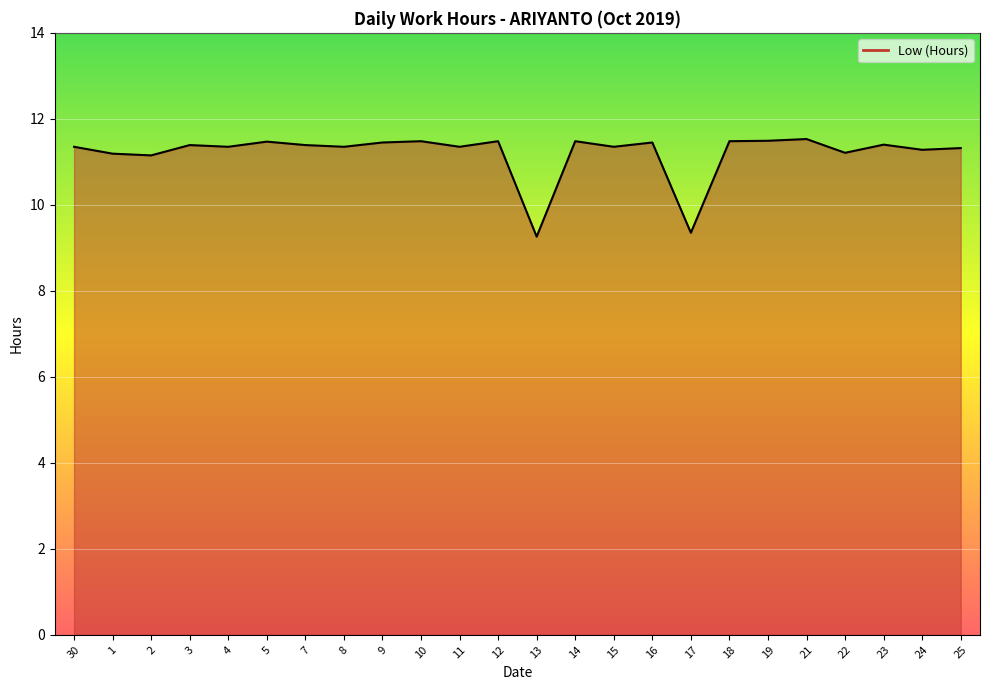

What is the ratio of the value at 25 to the value at 14?

1.0